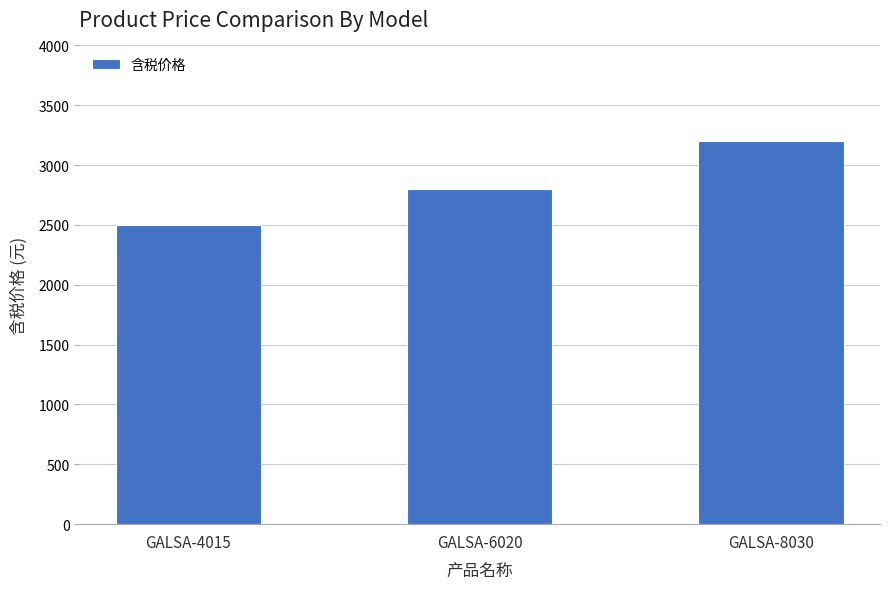

What value does the data have at GALSA-4015?

2500